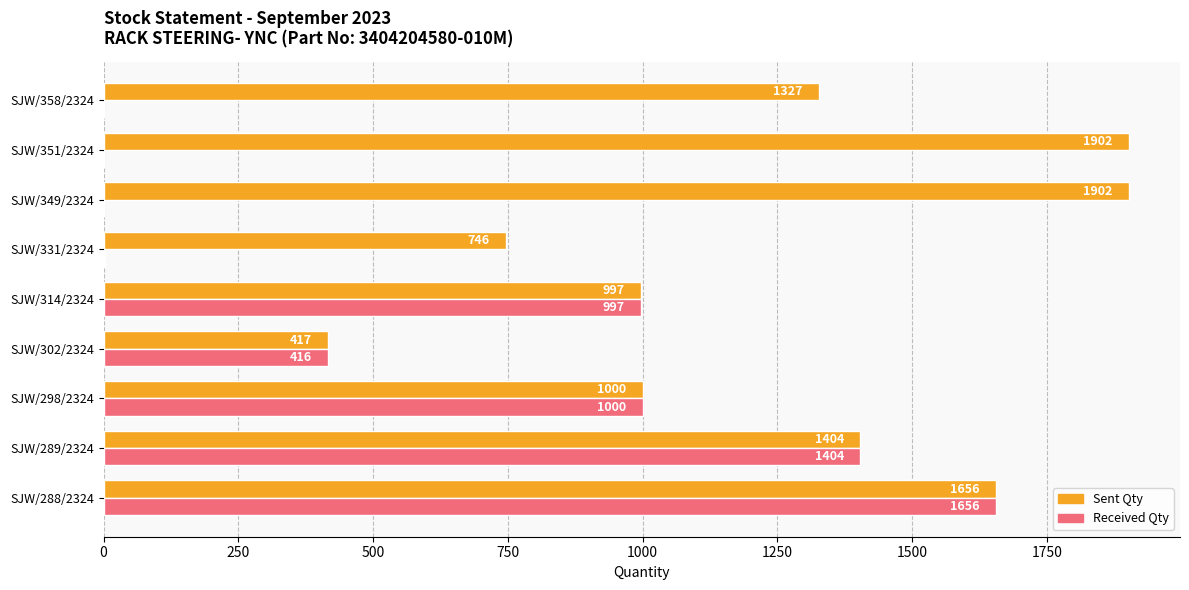

Which series changed the most between SJW/298/2324 and SJW/349/2324?

Received Qty